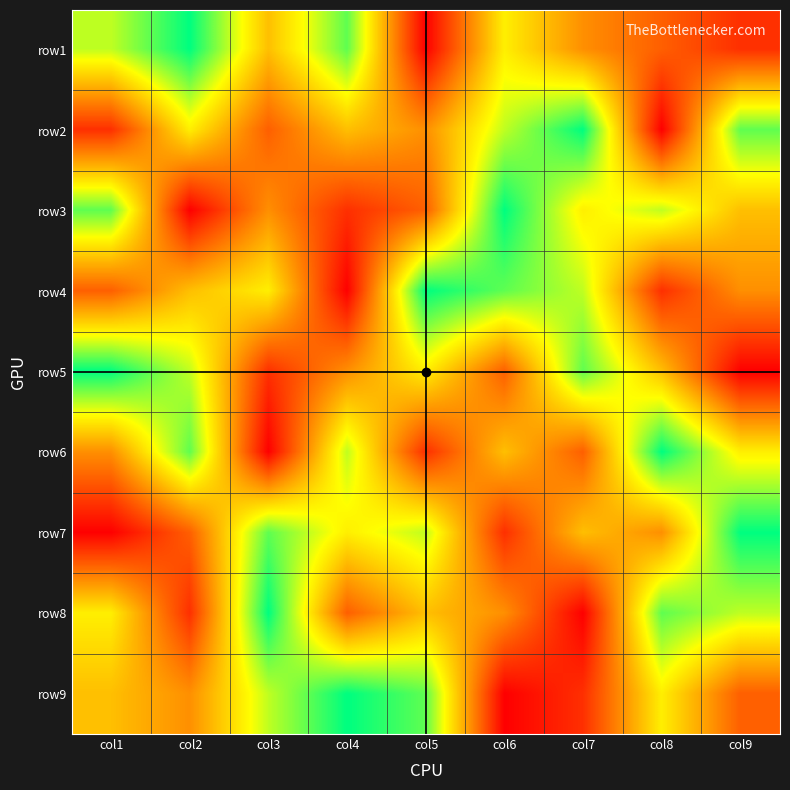

Which has a higher value, col6 or col3?

col6